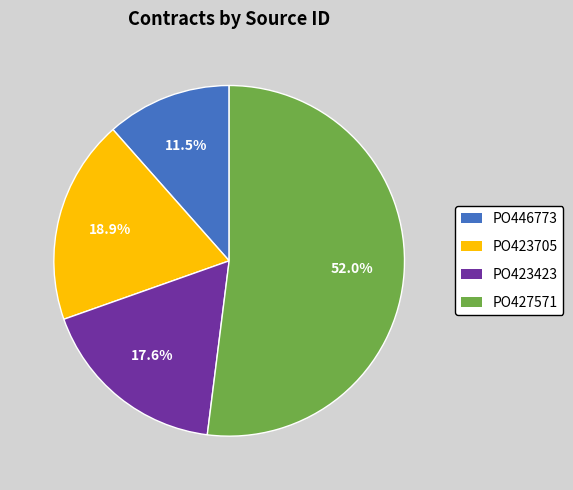

How many slices are in this pie chart?

4